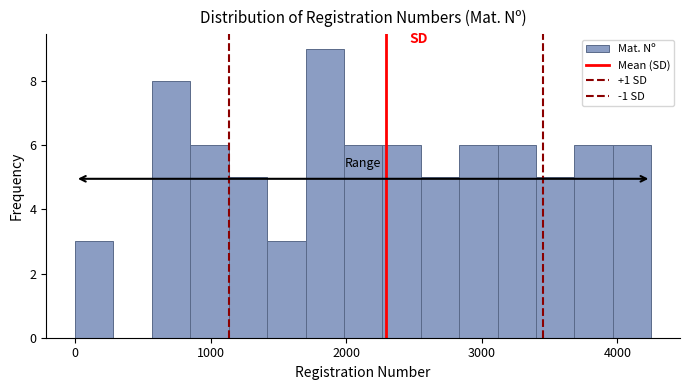

Around what value on the x-axis is the tallest bar? Give the approximate position of its centre, as read against the axis.

1800